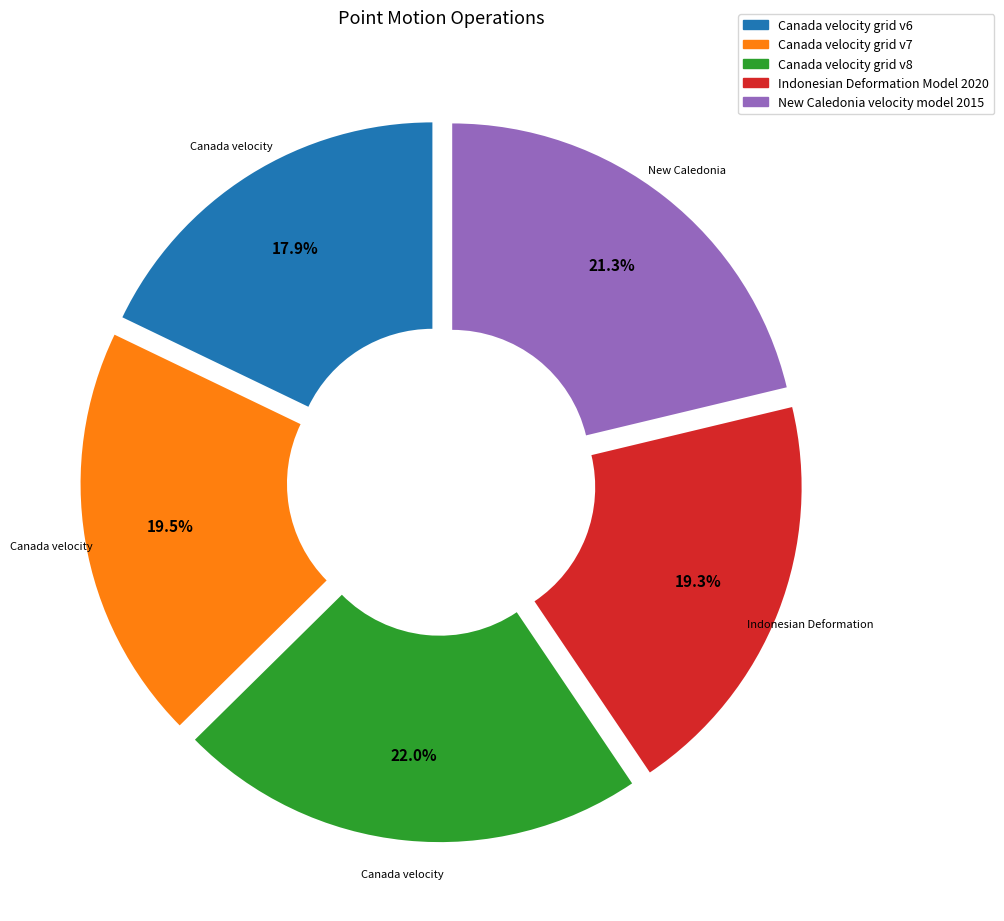

What is the largest slice in the pie chart?

Canada velocity grid v8